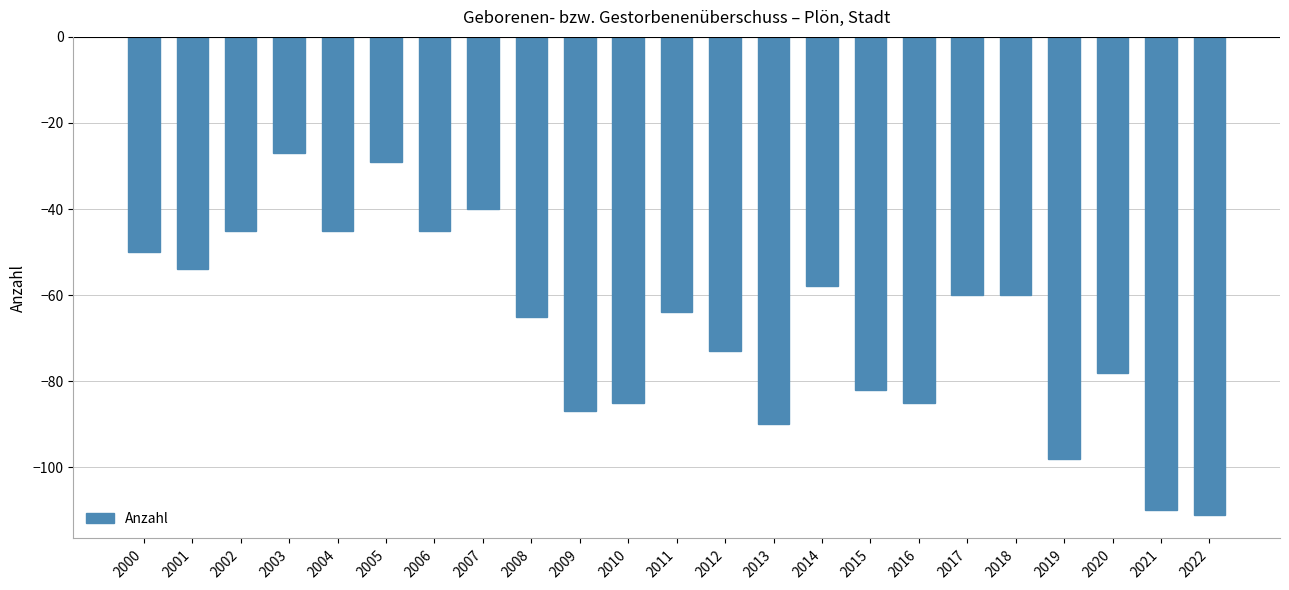

The chart shows a value of -60 at 2017. True or false?

True